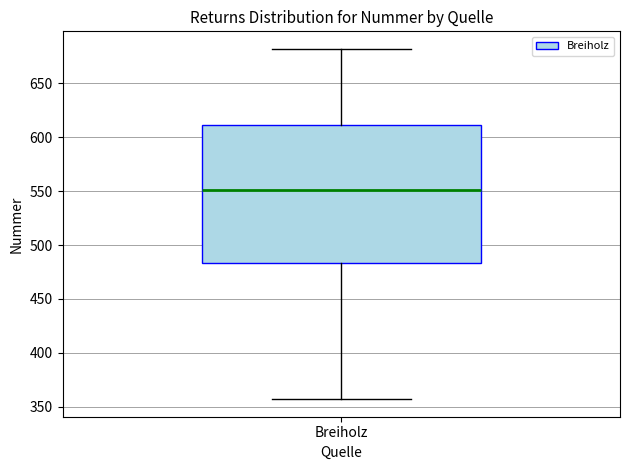

Read this box plot against the y-axis: the position of the median line, the range covered by the box, and the ends of both whiskers. The values are not printed on the chart, so give them approximately, as read against the axis.

median 550, box 485 to 610, whiskers 355 to 680